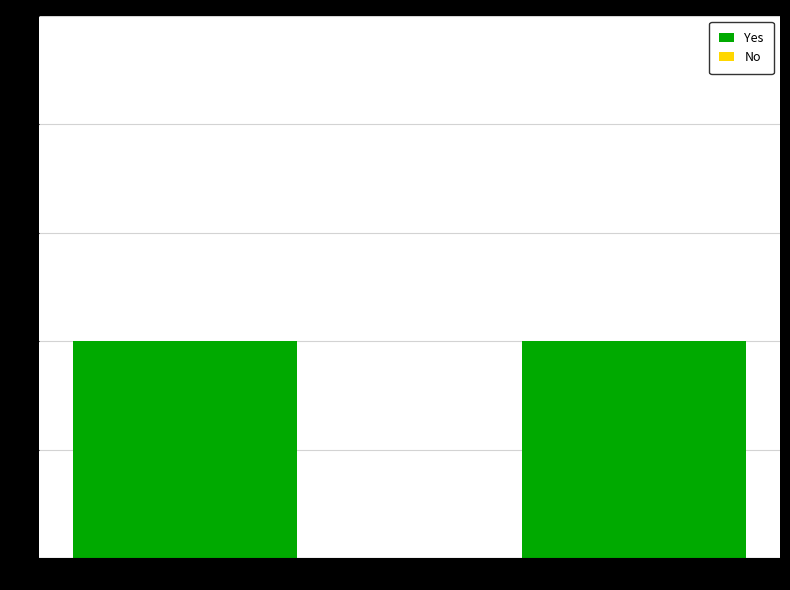

Reading left to right, what are all the values shown in this chart?

Yes: 1	1
No: 0	0